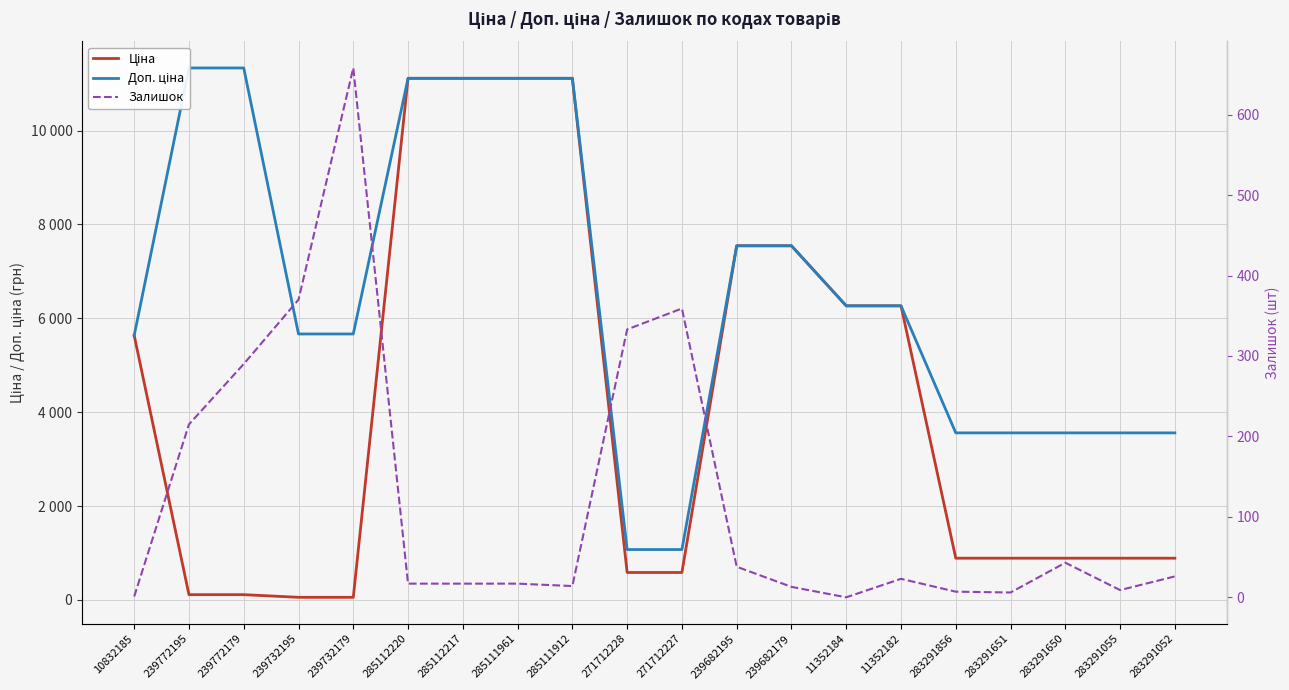

Does the chart have visible grid lines?

Yes